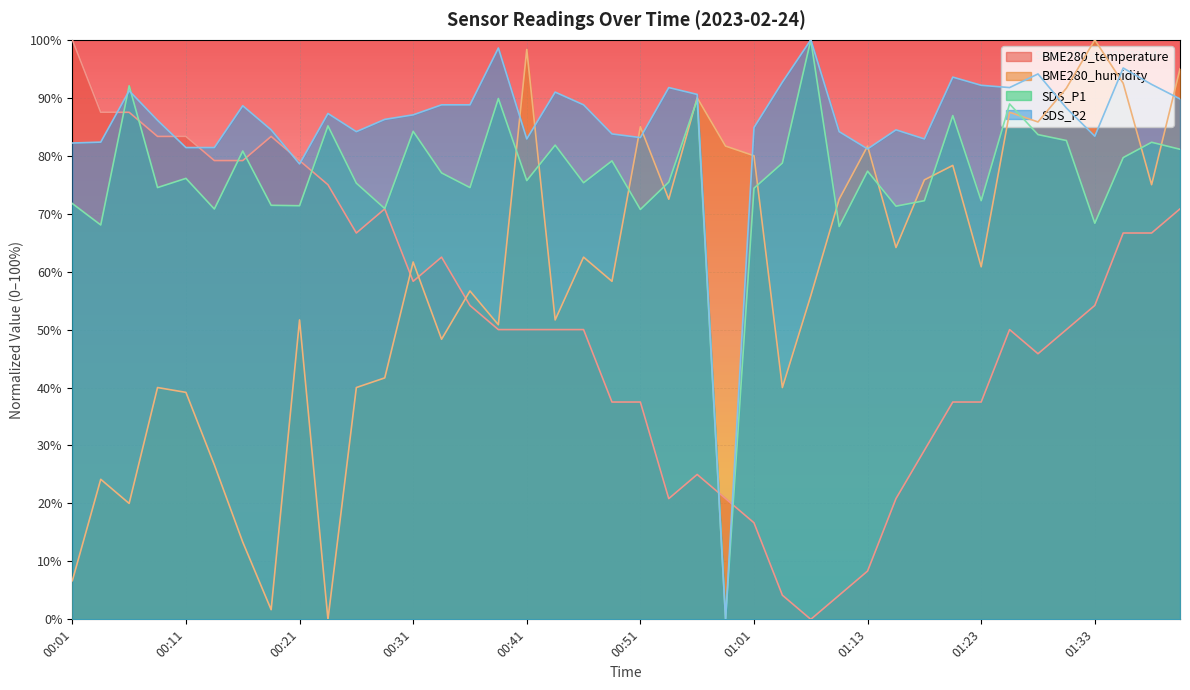

True or false: SDS_P1 and BME280_humidity intersect in this chart.

True